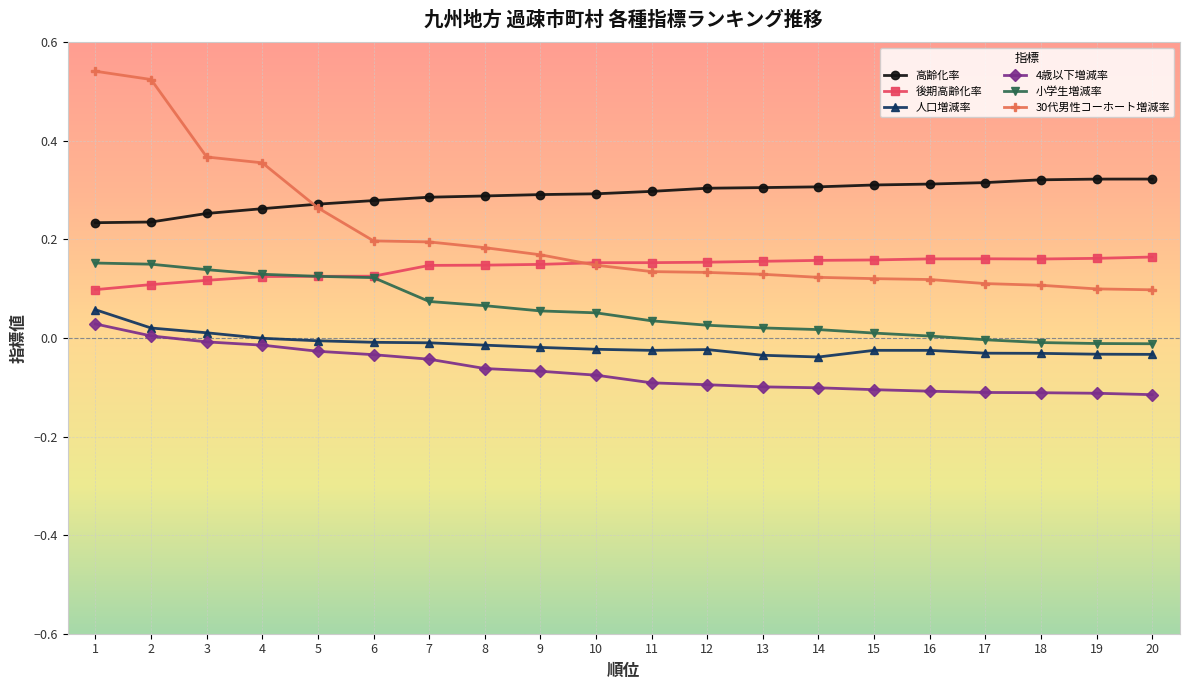

Which series has the largest total across all categories?

高齢化率